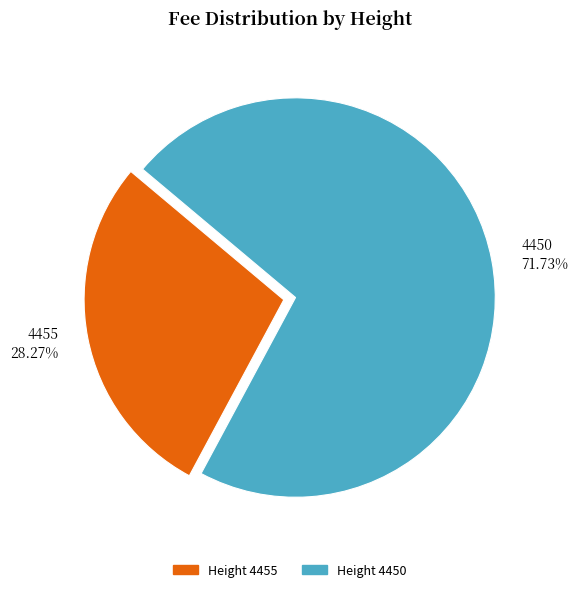

How many slices are in this pie chart?

2